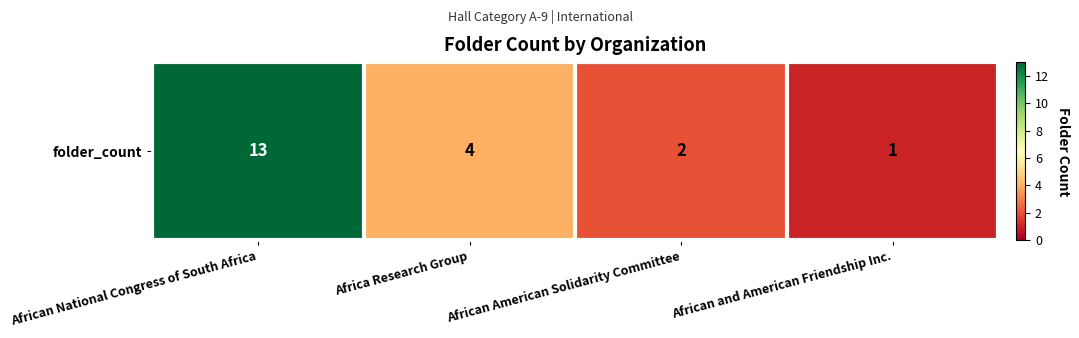

Read the value at African National Congress of South Africa, to the nearest 10.

10